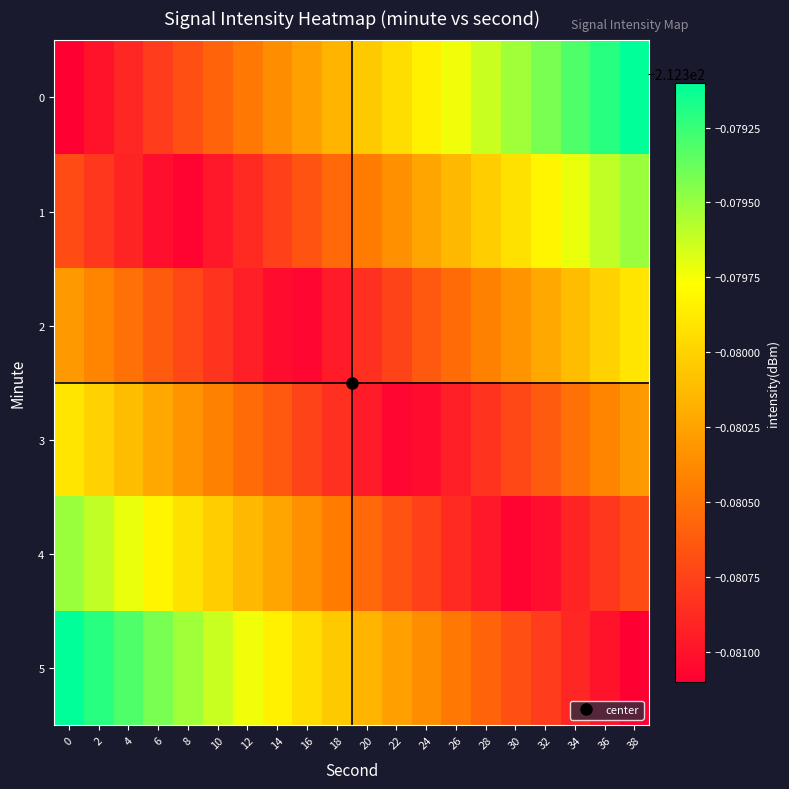

Reading right to left, extract all data points from this chart.

0: 38=-212.4	36=-212.4	34=-212.4	32=-212.4	30=-212.4	28=-212.4	26=-212.4	24=-212.4	22=-212.4	20=-212.4	18=-212.4	16=-212.4	14=-212.4	12=-212.4	10=-212.4	8=-212.4	6=-212.4	4=-212.4	2=-212.4	0=-212.4
1: 38=-212.4	36=-212.4	34=-212.4	32=-212.4	30=-212.4	28=-212.4	26=-212.4	24=-212.4	22=-212.4	20=-212.4	18=-212.4	16=-212.4	14=-212.4	12=-212.4	10=-212.4	8=-212.4	6=-212.4	4=-212.4	2=-212.4	0=-212.4
2: 38=-212.4	36=-212.4	34=-212.4	32=-212.4	30=-212.4	28=-212.4	26=-212.4	24=-212.4	22=-212.4	20=-212.4	18=-212.4	16=-212.4	14=-212.4	12=-212.4	10=-212.4	8=-212.4	6=-212.4	4=-212.4	2=-212.4	0=-212.4
3: 38=-212.4	36=-212.4	34=-212.4	32=-212.4	30=-212.4	28=-212.4	26=-212.4	24=-212.4	22=-212.4	20=-212.4	18=-212.4	16=-212.4	14=-212.4	12=-212.4	10=-212.4	8=-212.4	6=-212.4	4=-212.4	2=-212.4	0=-212.4
4: 38=-212.4	36=-212.4	34=-212.4	32=-212.4	30=-212.4	28=-212.4	26=-212.4	24=-212.4	22=-212.4	20=-212.4	18=-212.4	16=-212.4	14=-212.4	12=-212.4	10=-212.4	8=-212.4	6=-212.4	4=-212.4	2=-212.4	0=-212.4
5: 38=-212.4	36=-212.4	34=-212.4	32=-212.4	30=-212.4	28=-212.4	26=-212.4	24=-212.4	22=-212.4	20=-212.4	18=-212.4	16=-212.4	14=-212.4	12=-212.4	10=-212.4	8=-212.4	6=-212.4	4=-212.4	2=-212.4	0=-212.4